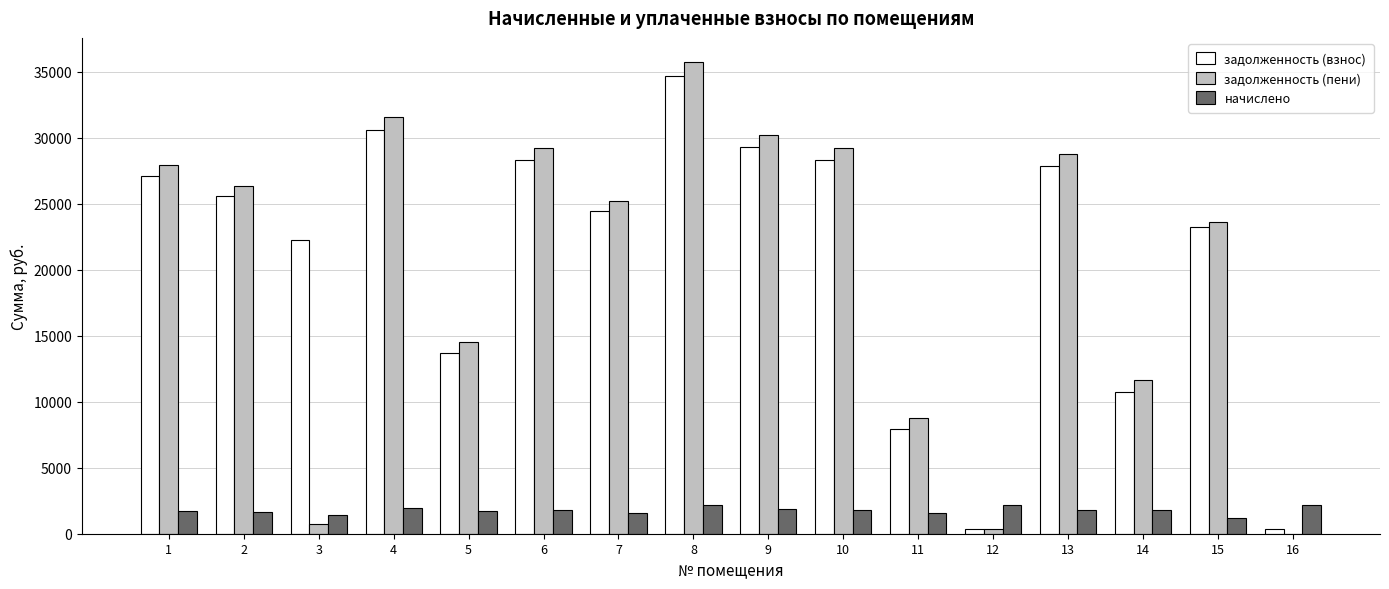

What is the sum of all задолженность (взнос) values?

334859.2